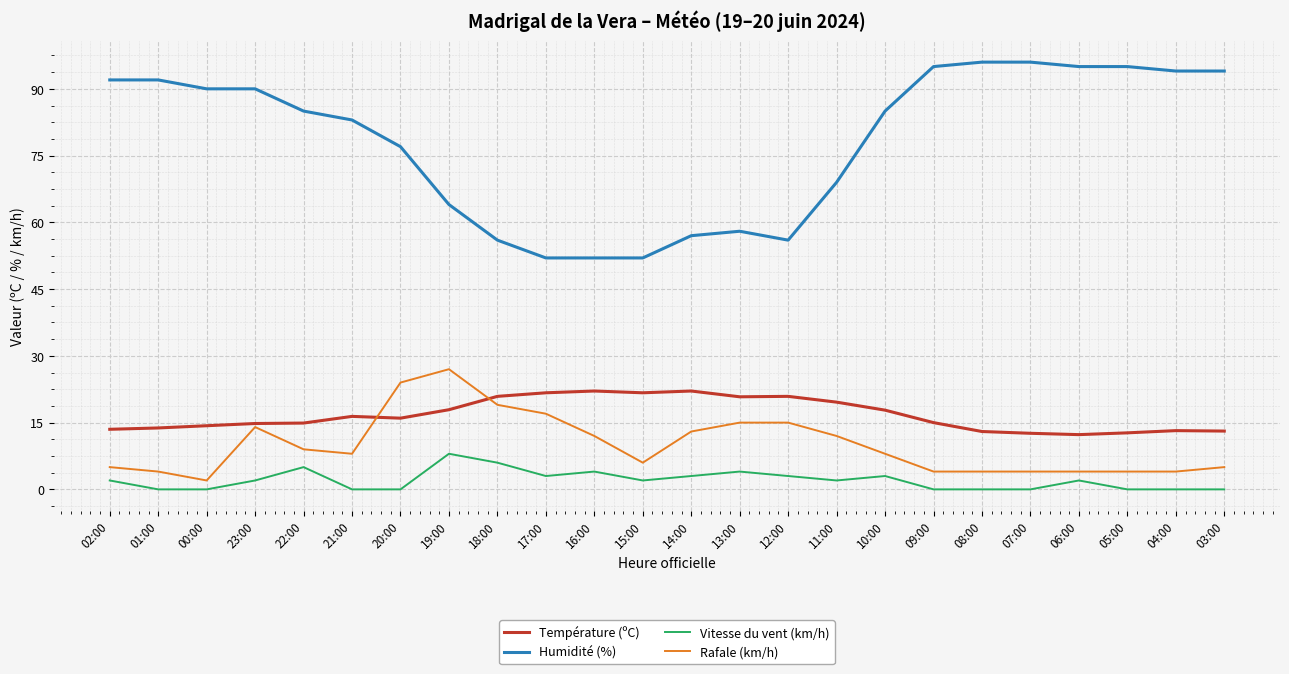

What is the highest value of the Humidité (%) series?

96.0